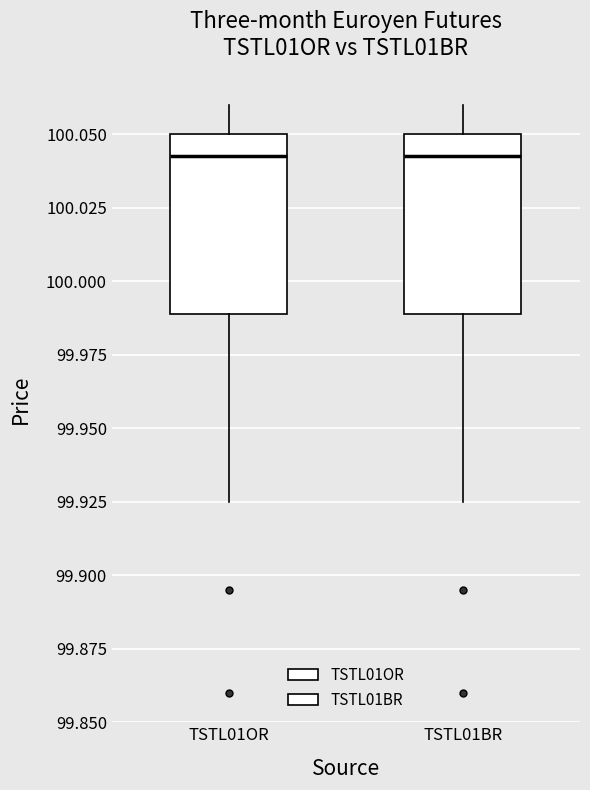

Reading left to right, read every box against the y-axis: the position of its median line, the range the box covers, and the ends of its whiskers. The values are not printed on the chart, so give them approximately, as read against the axis.

TSTL01OR: median 100.045, box 99.990 to 100.050, whiskers 99.925 to 100.060
TSTL01BR: median 100.045, box 99.990 to 100.050, whiskers 99.925 to 100.060